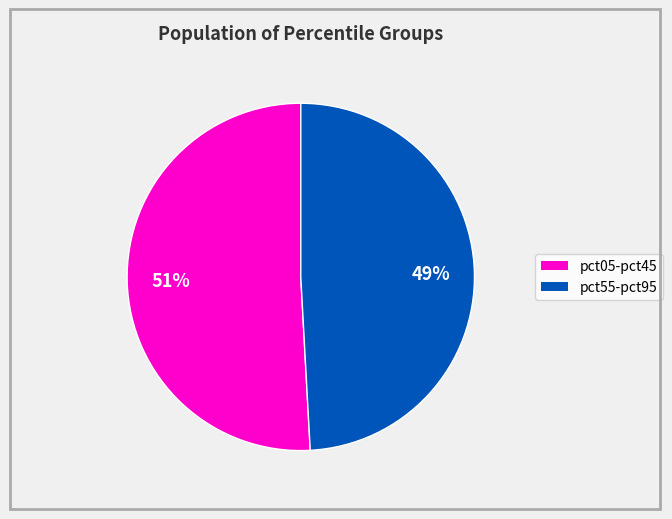

Count the number of slices in the pie.

2